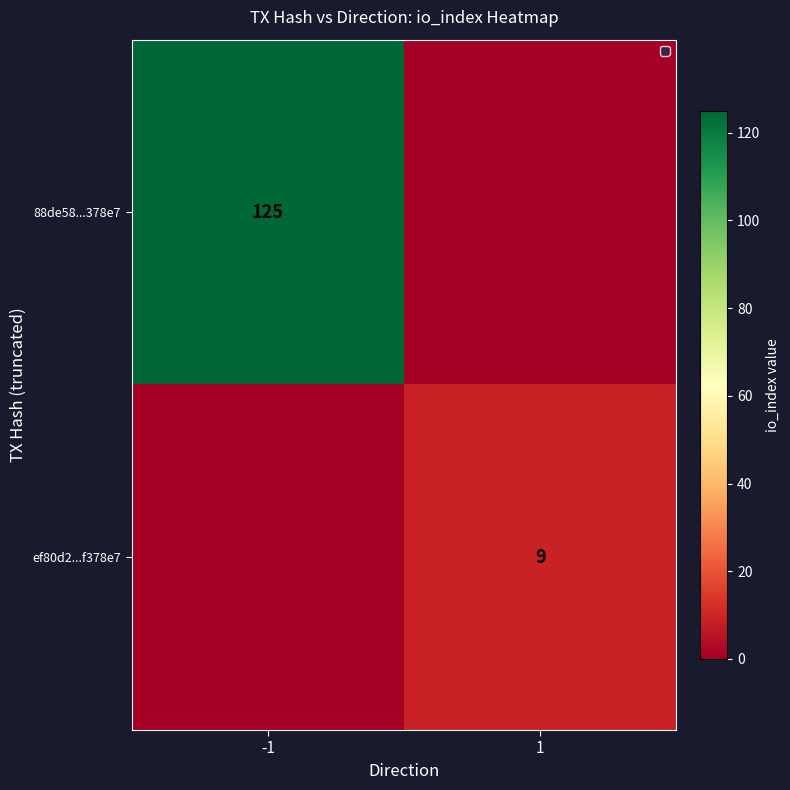

Is the value of 88de58...378e7 at -1 greater than the value of ef80d2...f378e7 at 1?

Yes